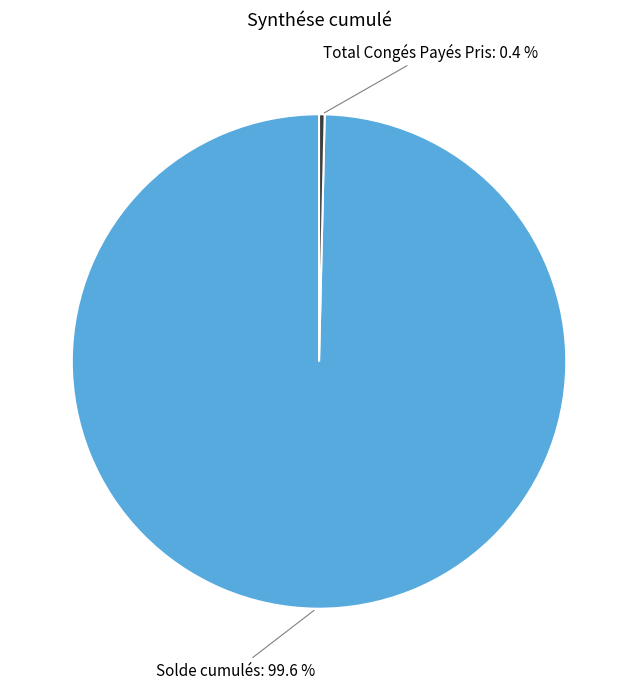

How many slices are in this pie chart?

2